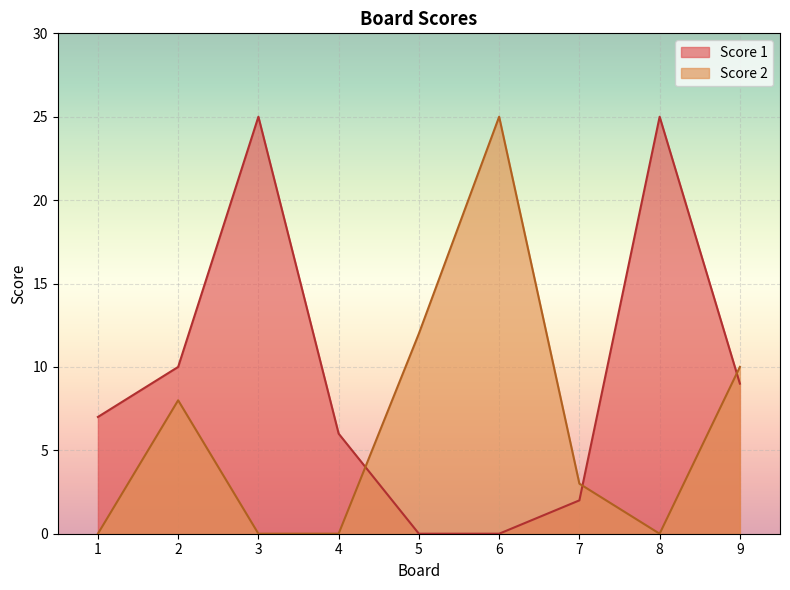

Which series has the widest spread of values?

Score 1